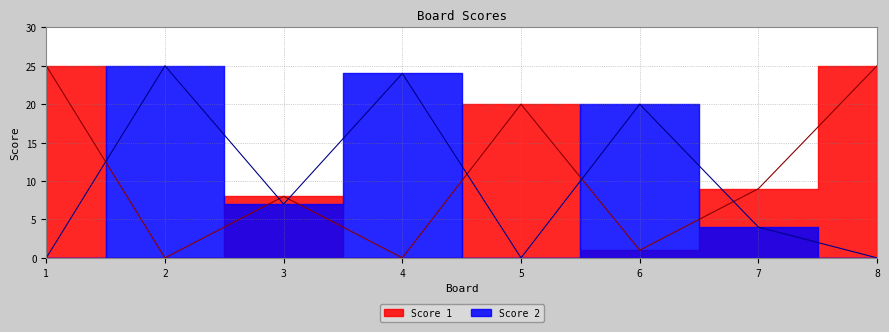

At which label does Score 1 first exceed 9?

1